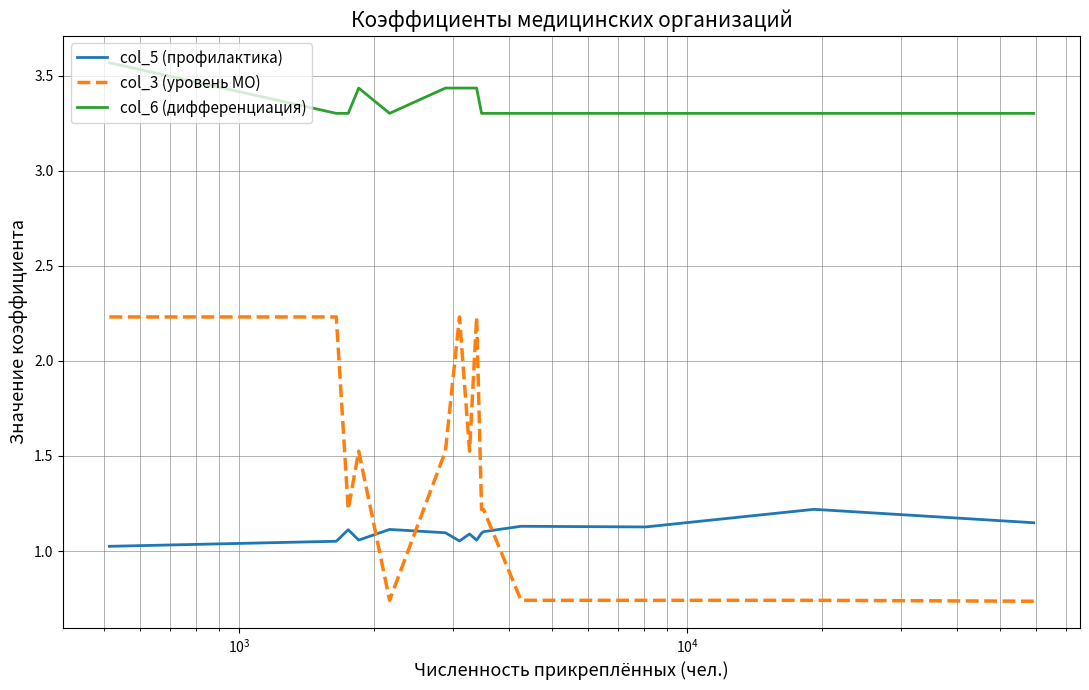

What is the minimum value for col_5 (профилактика)?

1.0